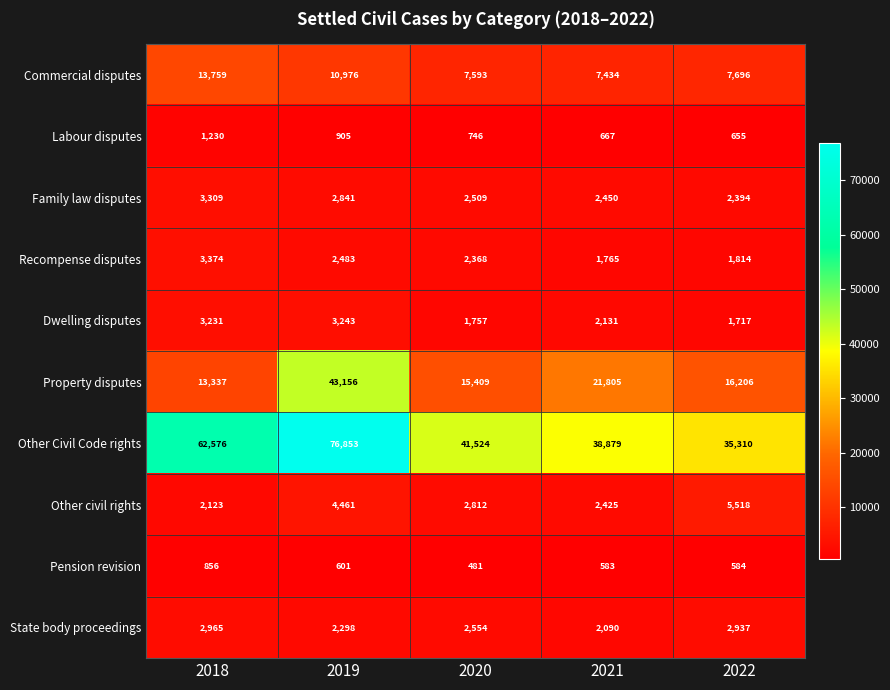

Where is Commercial disputes nearest to the value 10596?

2019